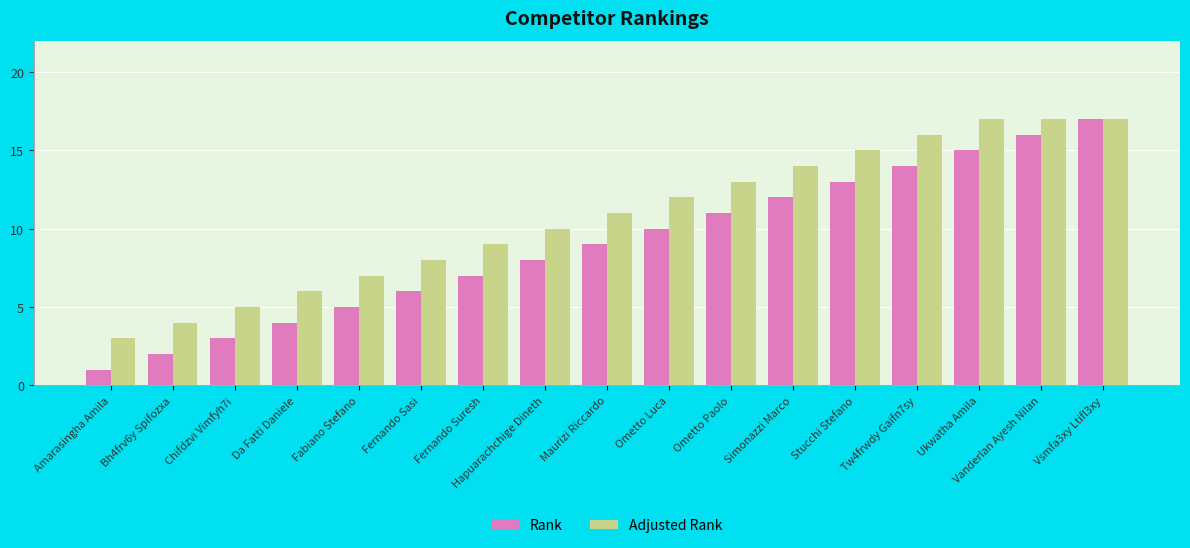

What is the sum of the Adjusted Rank values at Hapuarachchige Dineth and Amarasingha Amila?

13